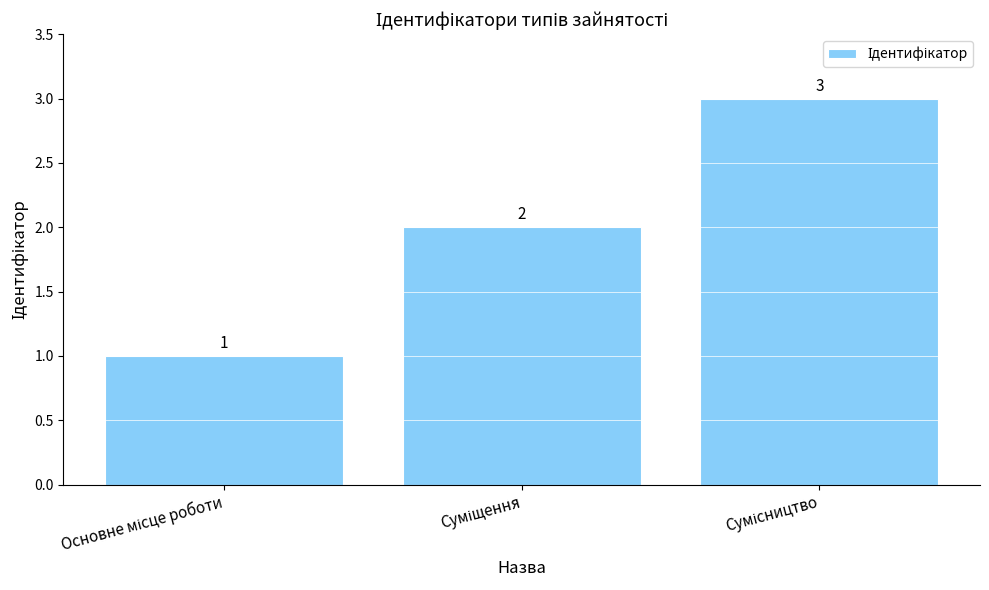

What is the difference between the maximum and minimum values?

2